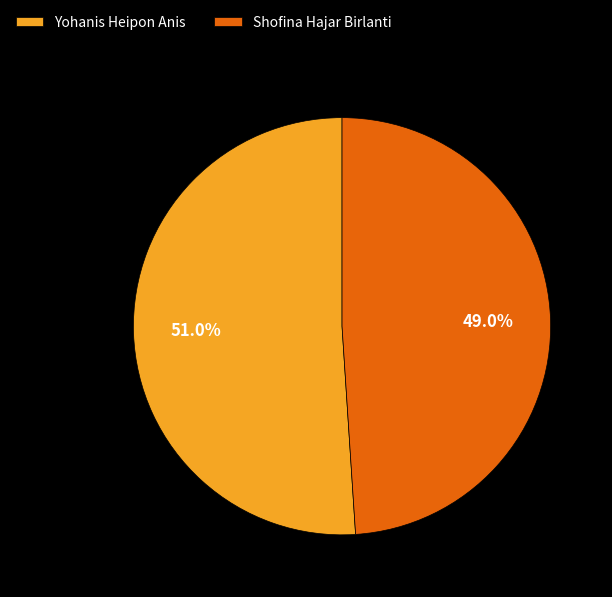

To the nearest percent, what portion does Shofina Hajar Birlanti represent?

49%